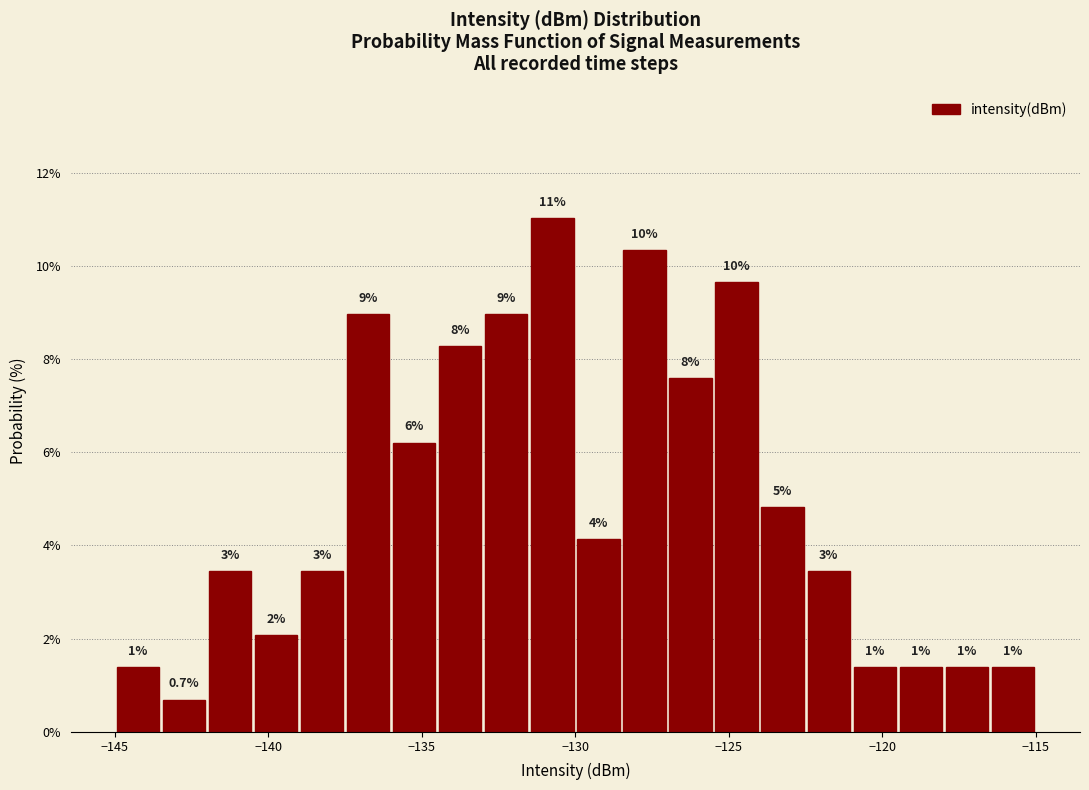

Read against the x-axis, roughly where is the centre of the tallest bar?

-130.5